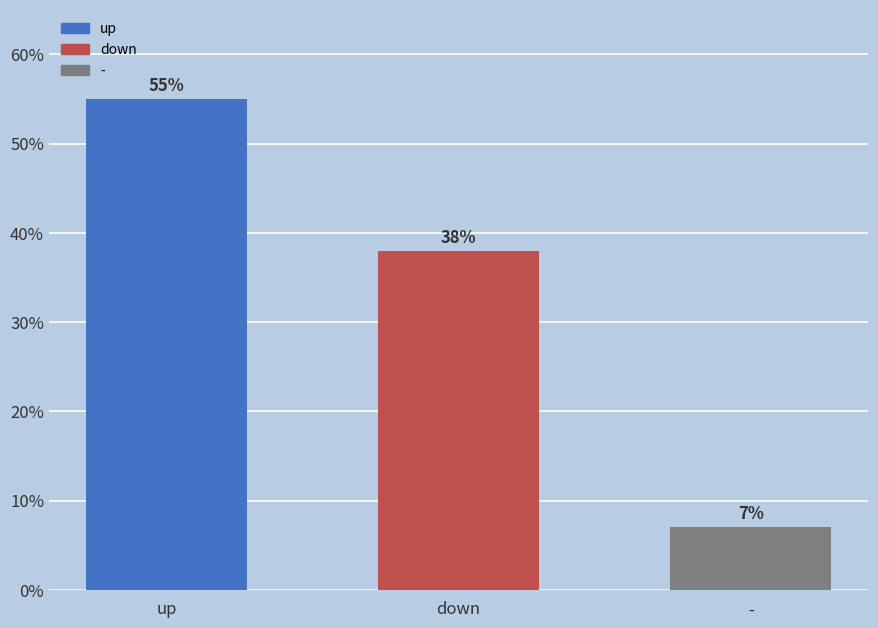

Reading left to right, transcribe all the data shown in this chart.

up=55.0	down=38.0	-=7.0